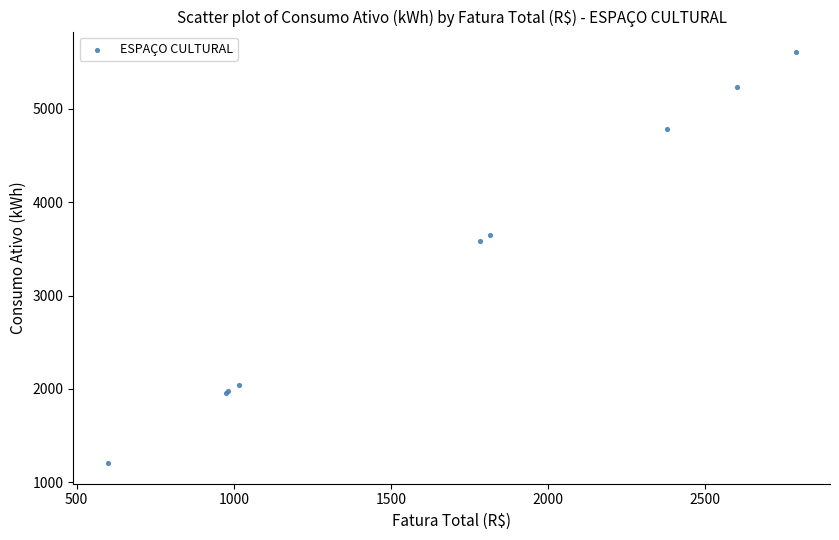

What Y value in the scatter plot is closest to 3406?

3588